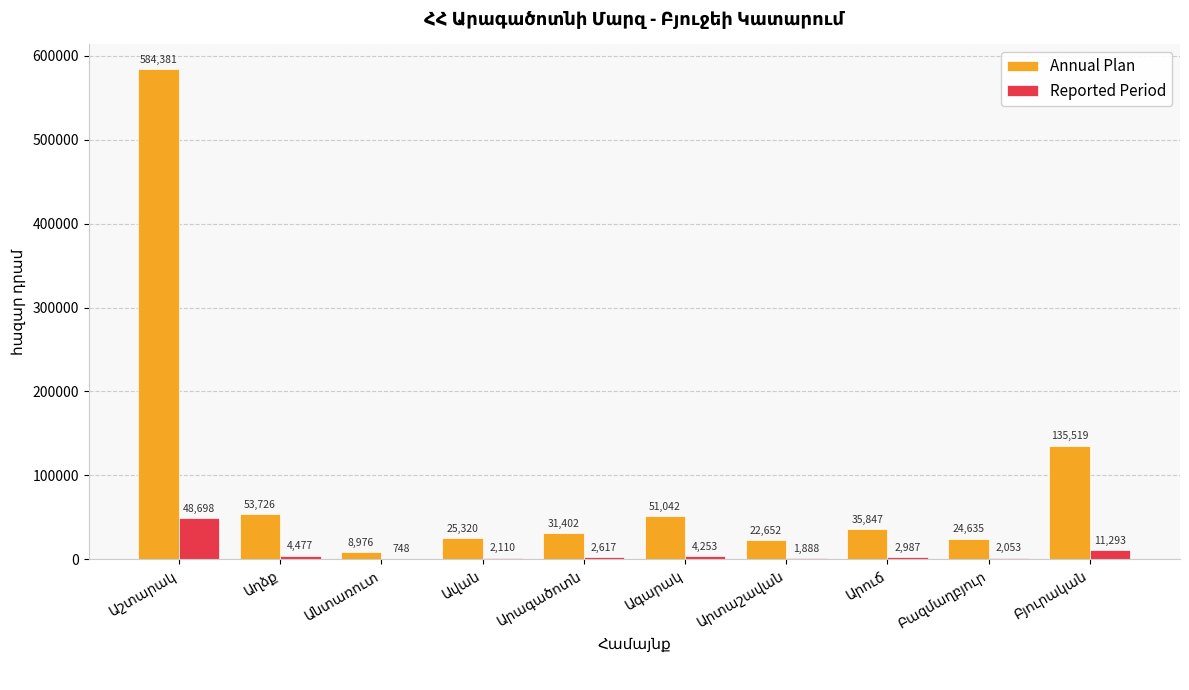

How many categories are shown in the chart?

10